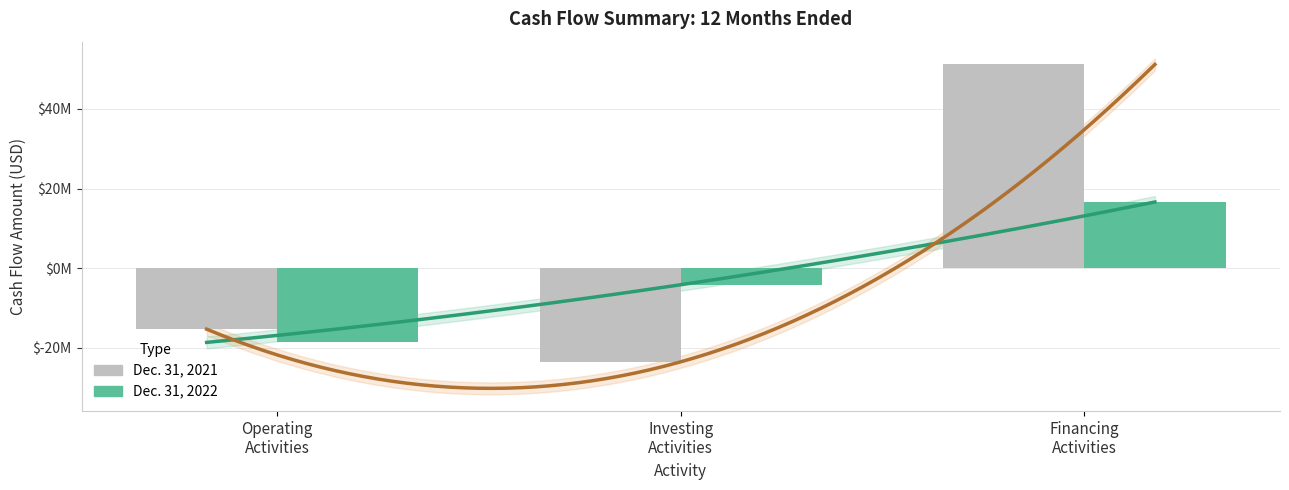

How many values in Dec. 31, 2021 are below zero?

2